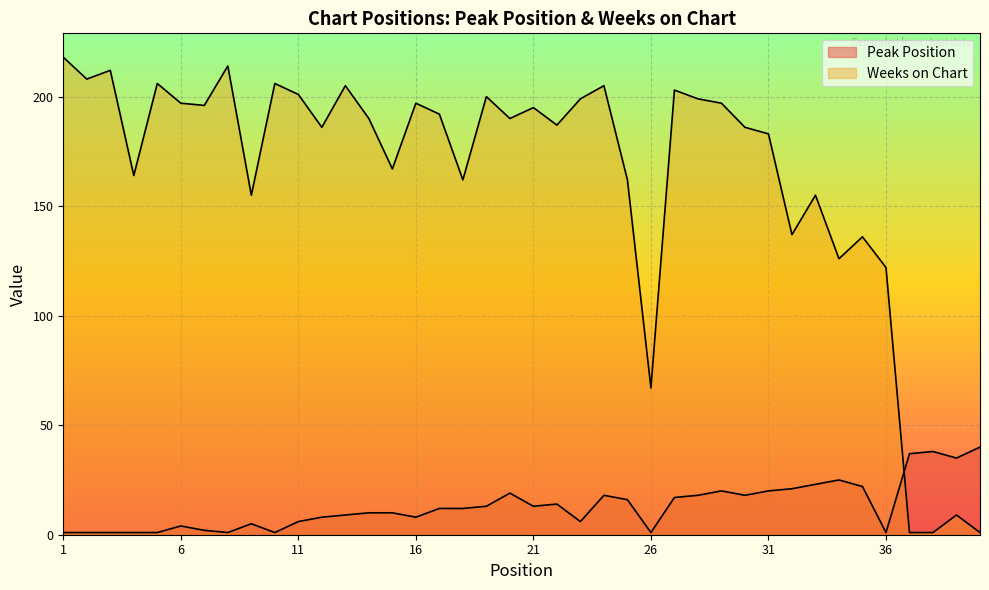

What is the value of the Weeks on Chart point at the 29th from the left?

197